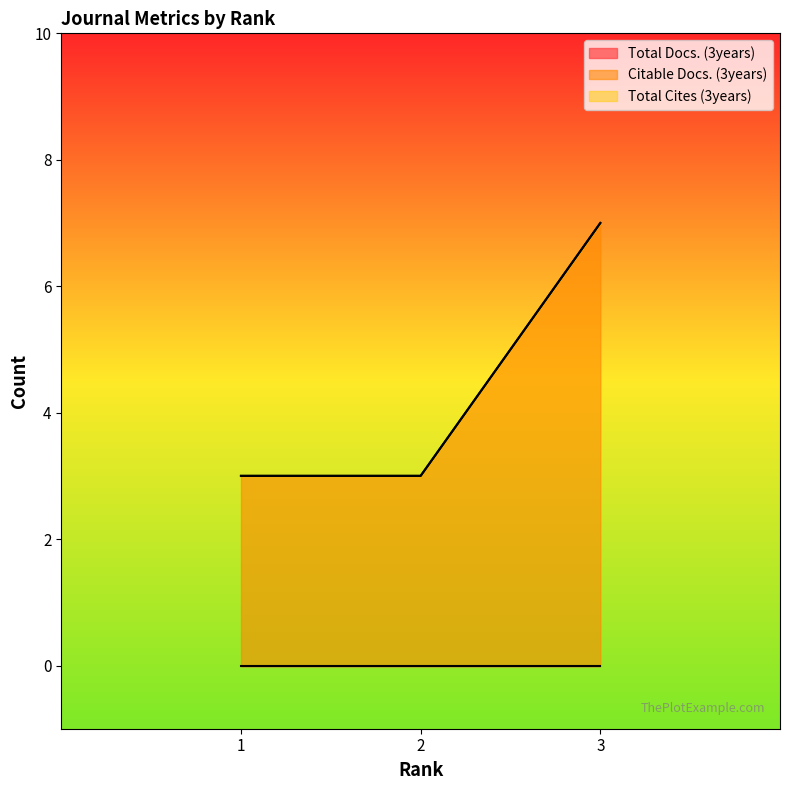

What are all the series names shown in the legend?

Total Docs. (3years), Citable Docs. (3years), Total Cites (3years)